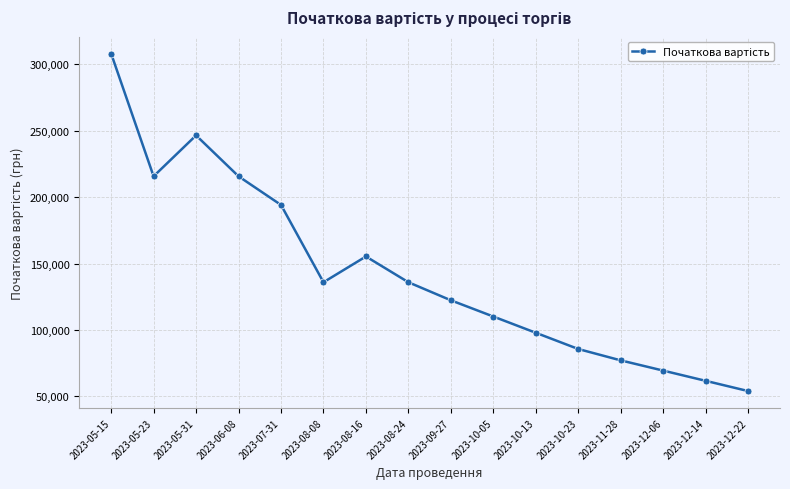

Does the chart have visible grid lines?

Yes